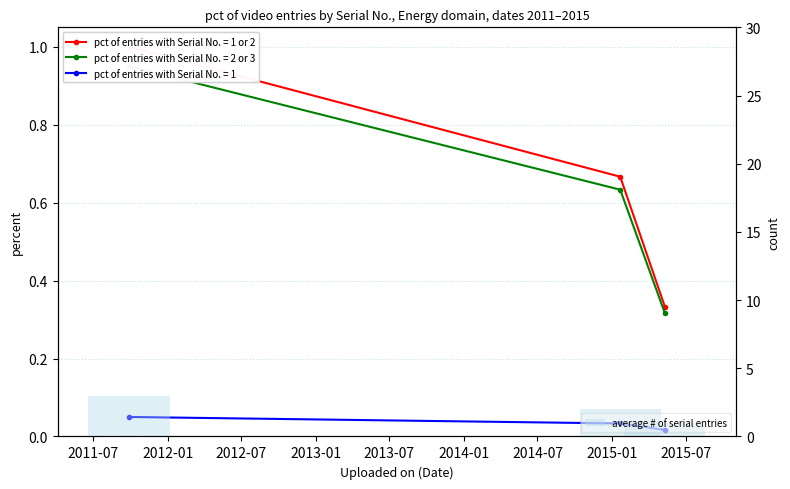

What is the difference between the values at 2011-07 and 2012-07?

2